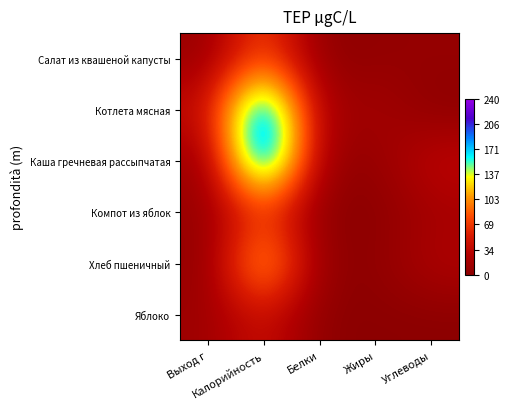

Reading left to right, list all the values displayed in this chart.

Салат из квашеной капусты: Выход г=9.5	Калорийность=83.0	Белки=1.5	Жиры=5.0	Углеводы=7.6
Котлета мясная: Выход г=37.5	Калорийность=230.0	Белки=13.0	Жиры=20.0	Углеводы=0.0
Каша гречневая рассыпчатая: Выход г=8.2	Калорийность=240.0	Белки=8.7	Жиры=5.7	Углеводы=37.8
Компот из яблок: Выход г=8.0	Калорийность=68.0	Белки=0.2	Жиры=0.1	Углеводы=17.2
Хлеб пшеничный: Выход г=3.4	Калорийность=138.0	Белки=4.0	Жиры=2.0	Углеводы=26.0
Яблоко: Выход г=12.5	Калорийность=47.0	Белки=0.4	Жиры=0.4	Углеводы=0.4